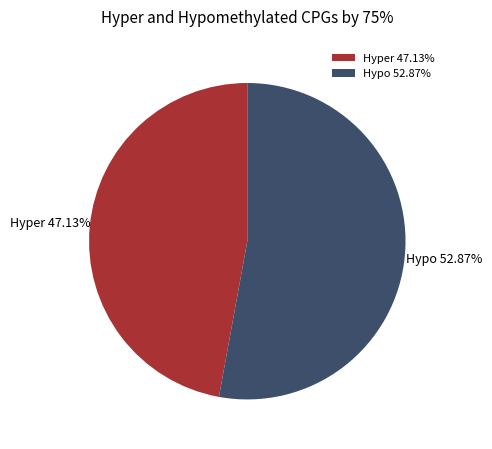

Combined, do Hyper and Hypo account for over 50%?

Yes